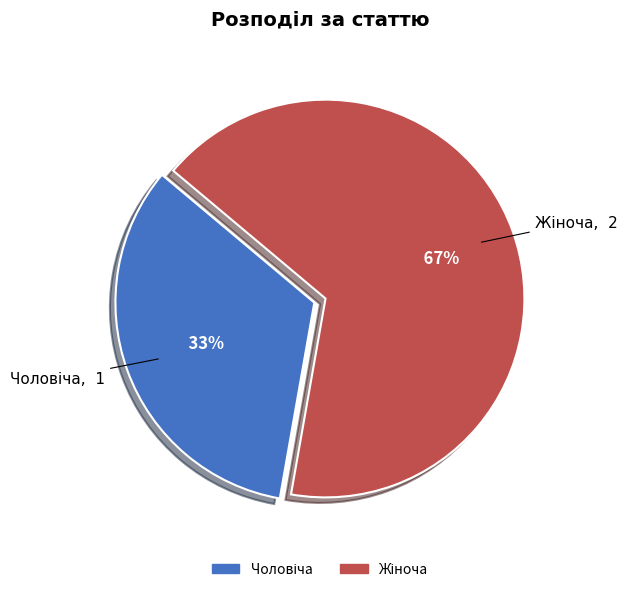

Does any single category account for the majority?

Yes